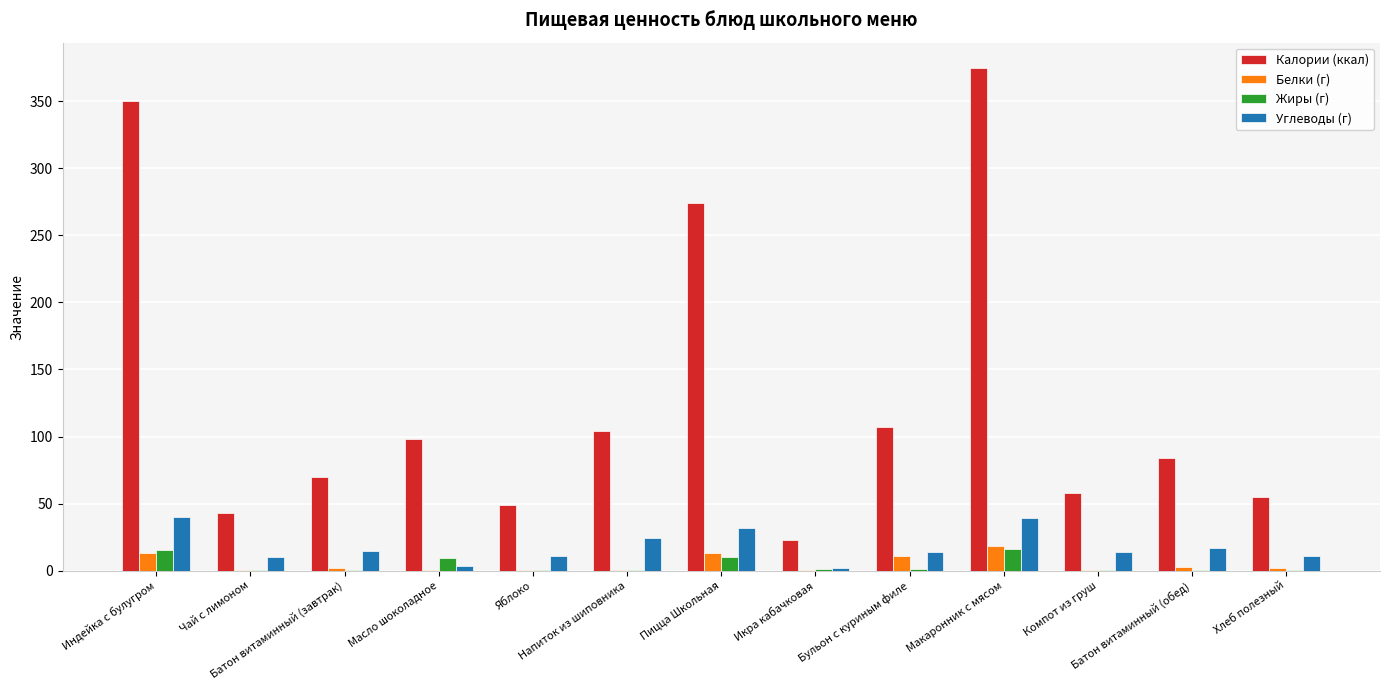

At which label does Калории (ккал) reach its peak?

Макаронник с мясом